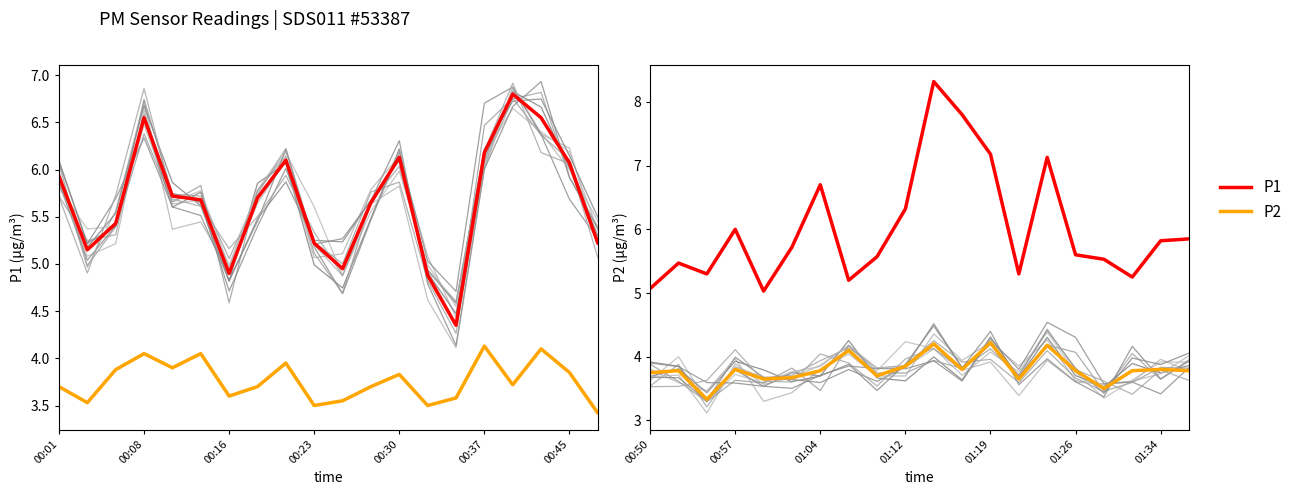

True or false: P1 (first half) and P2 (first half) intersect in this chart.

False